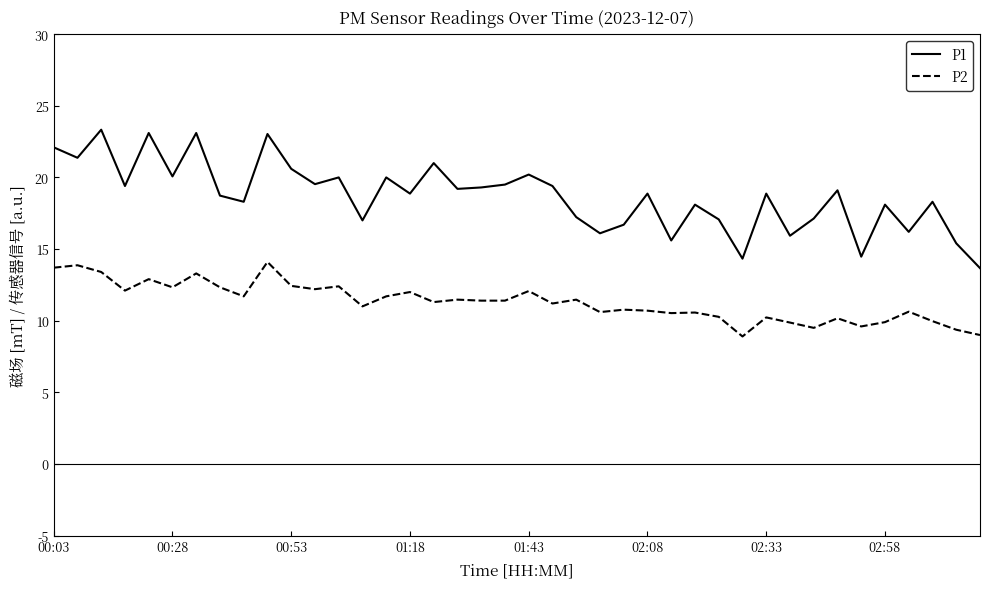

What is the lowest value of the P2 series?

8.9